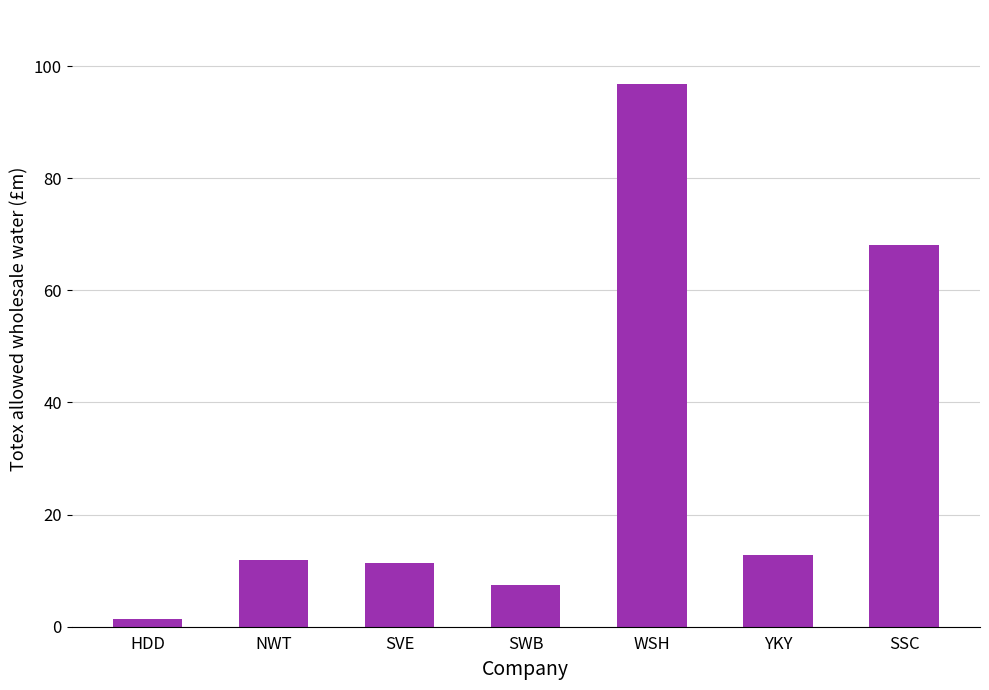

What is the maximum value shown in the chart?

96.9